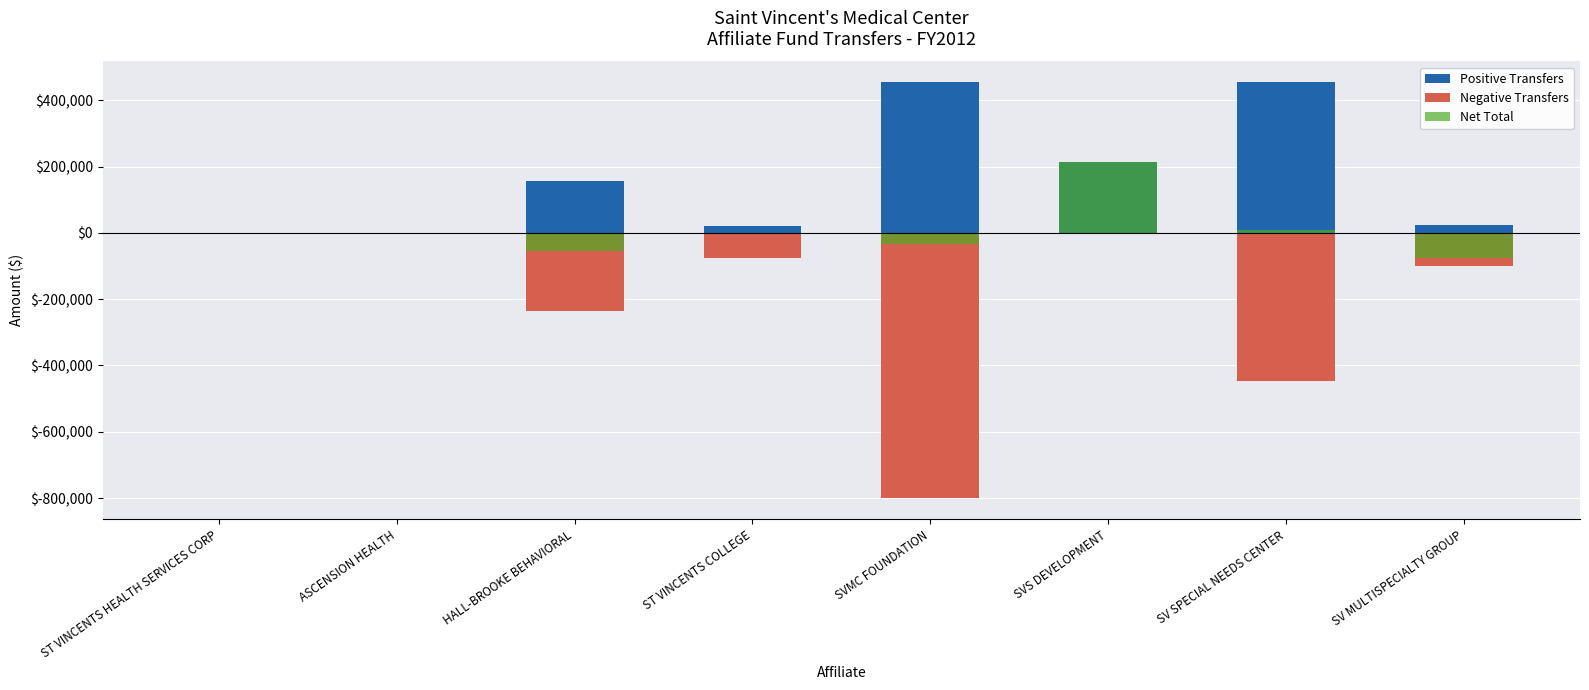

What is the label of the 7th bar from the right?

ASCENSION HEALTH